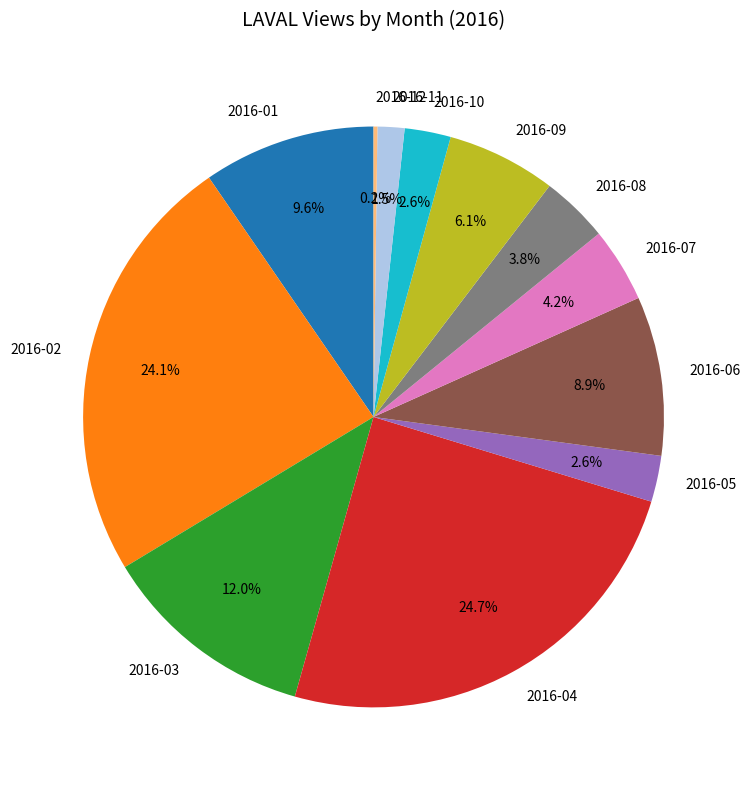

To the nearest percent, what is the difference between the largest and smallest slice percentages?

24%